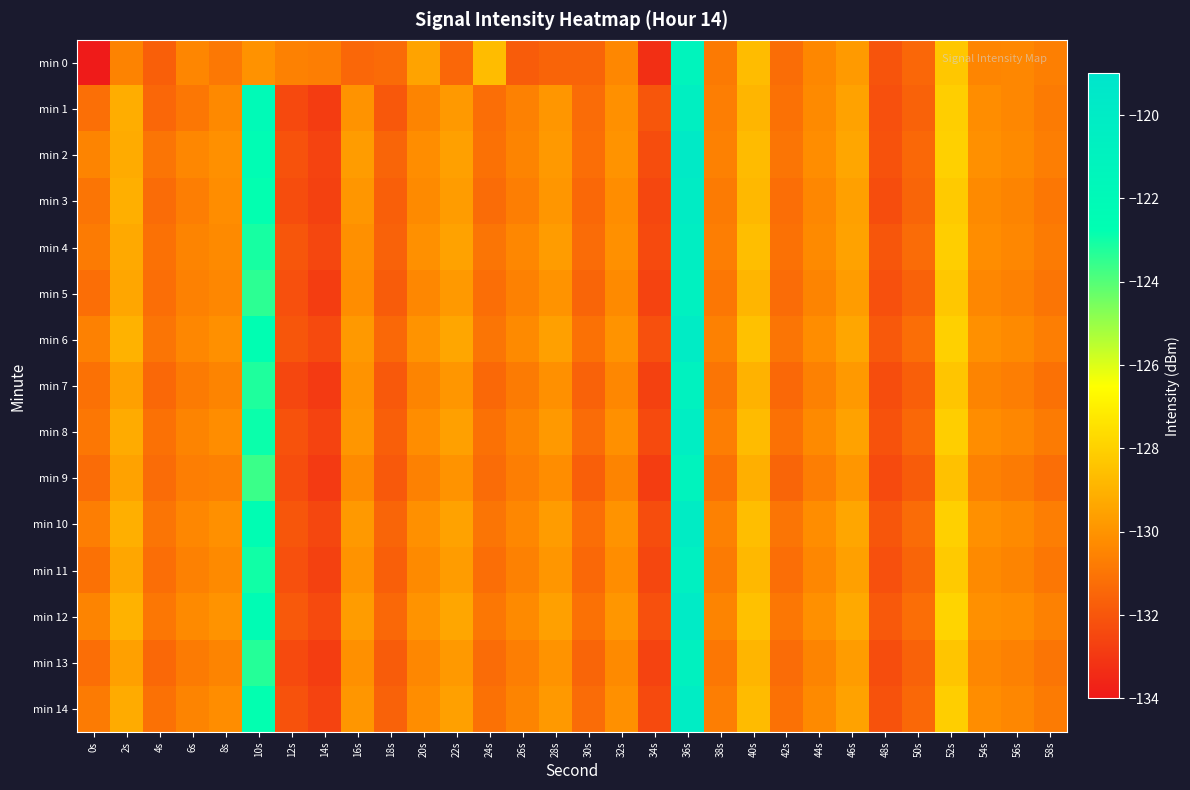

Which series has the largest total across all categories?

min 12